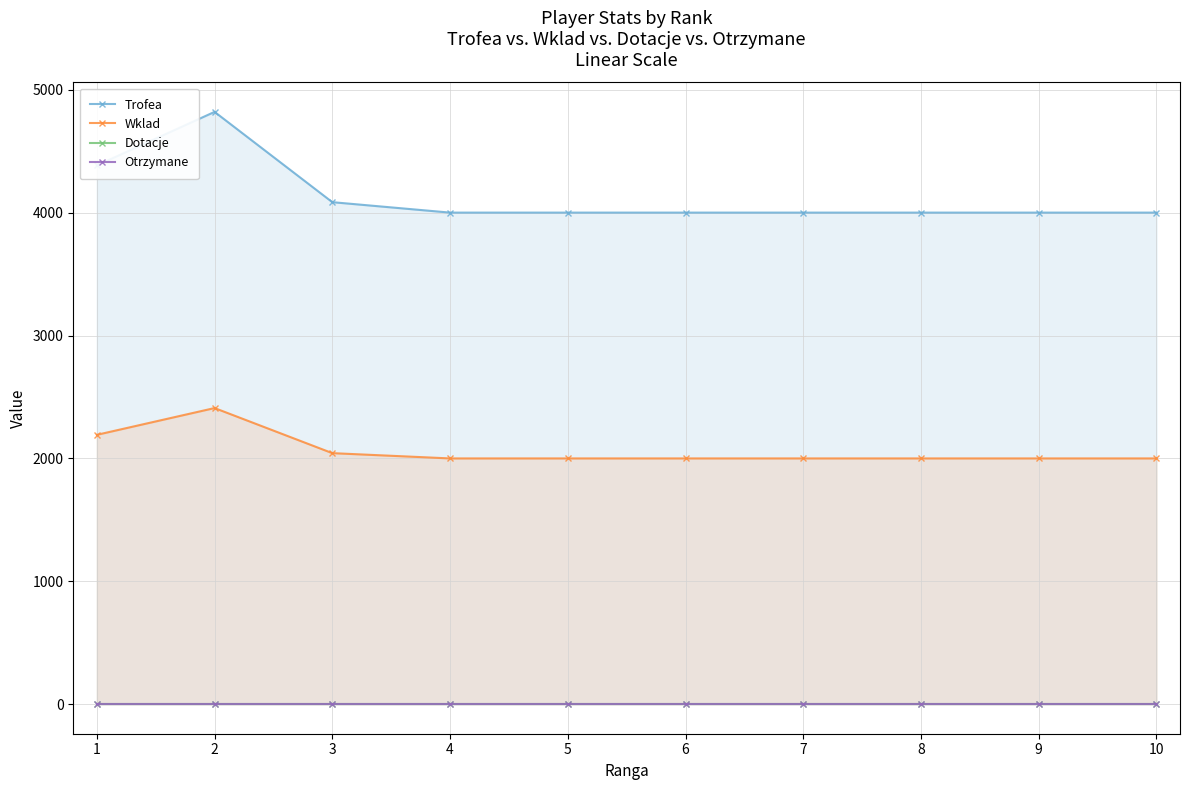

What is the spread (max minus min) of values at 7?

4001